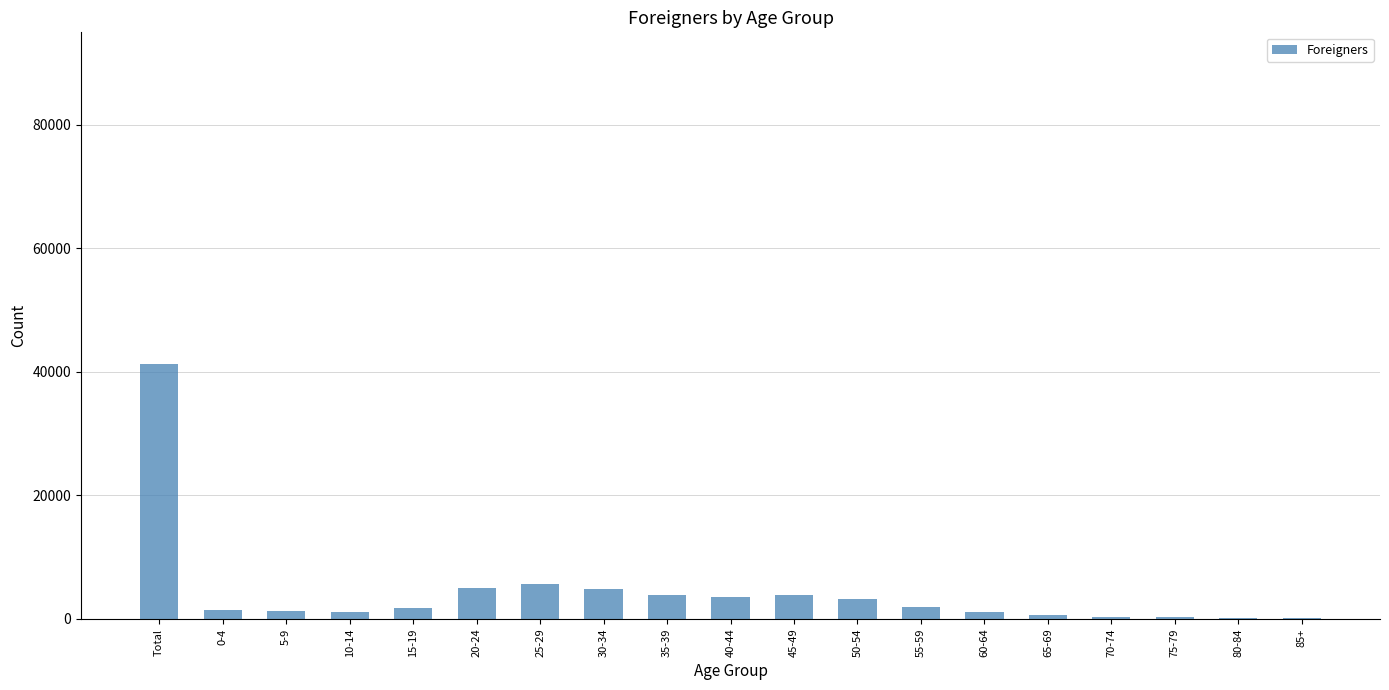

At which category does the chart reach its peak across all series?

Total